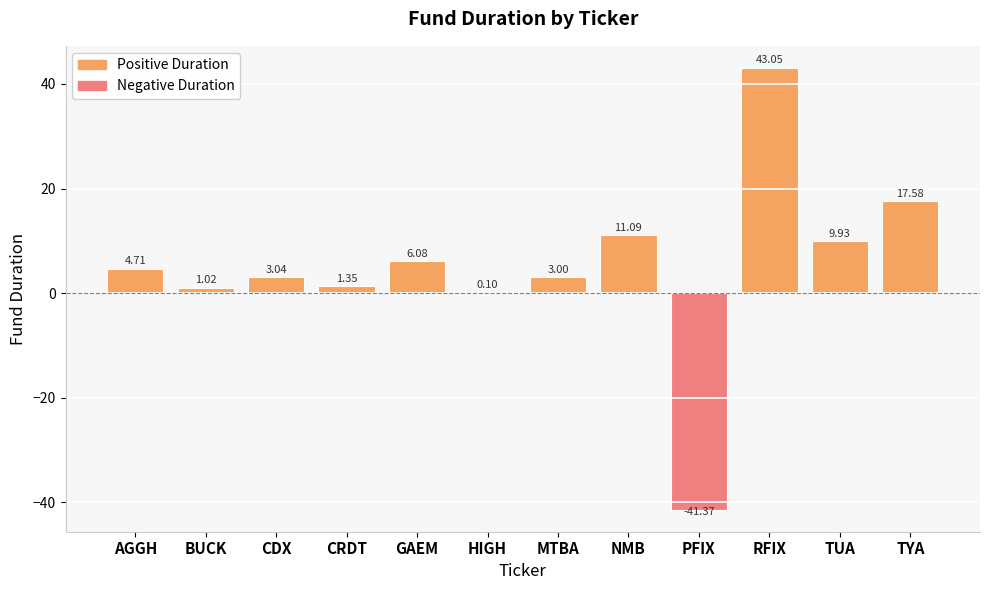

Which category has the highest value across all series?

RFIX